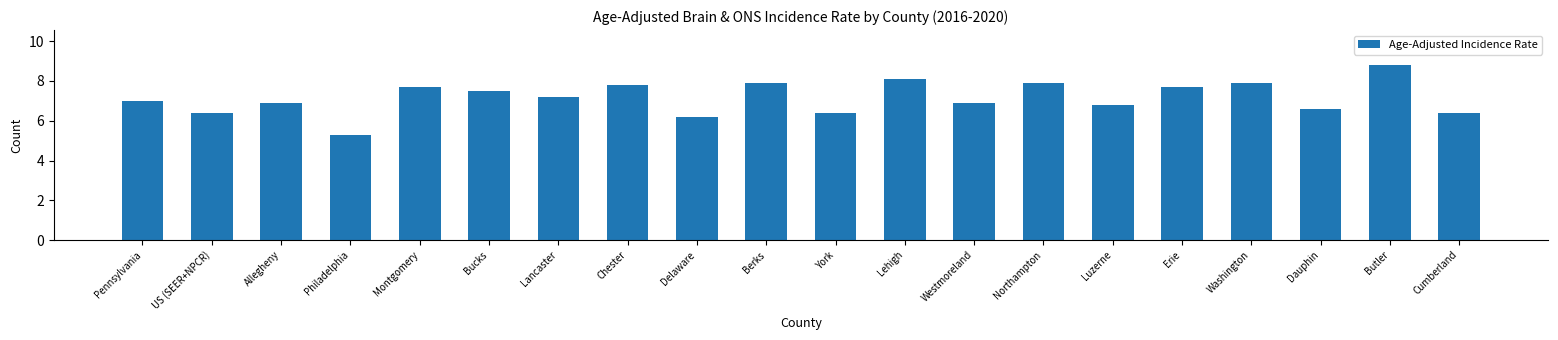

Approximately how many times larger is the value at Bucks compared to Chester?

1.0